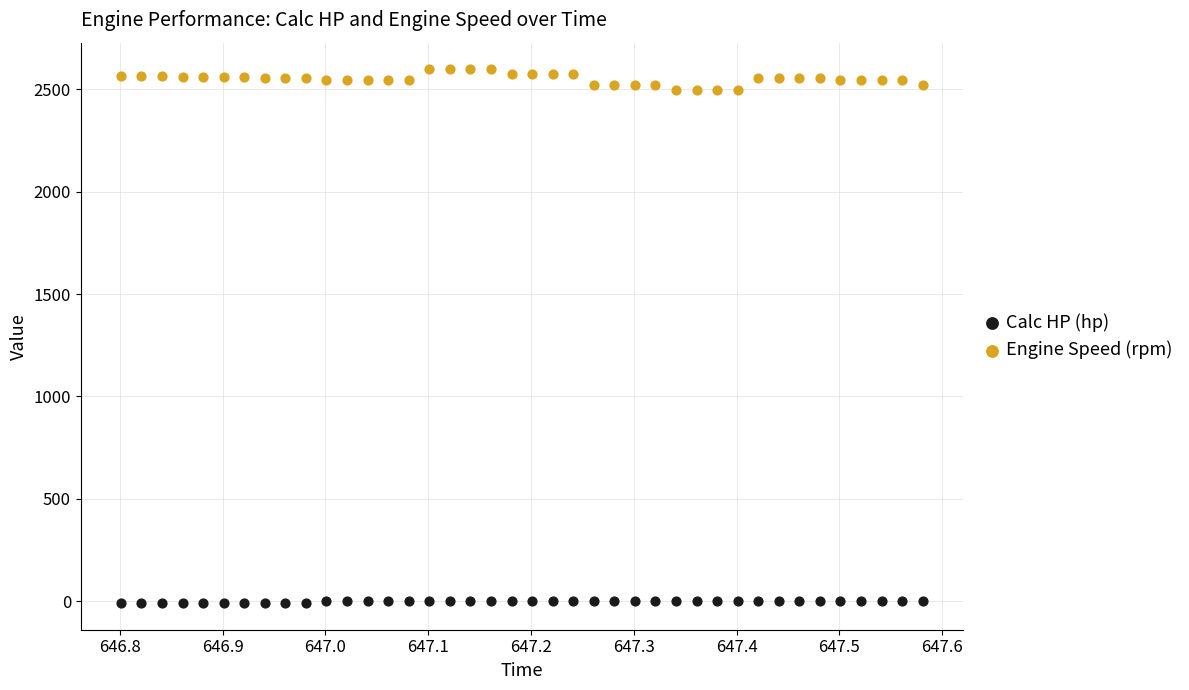

What are all the series names shown in the legend?

Calc HP (hp), Engine Speed (rpm)